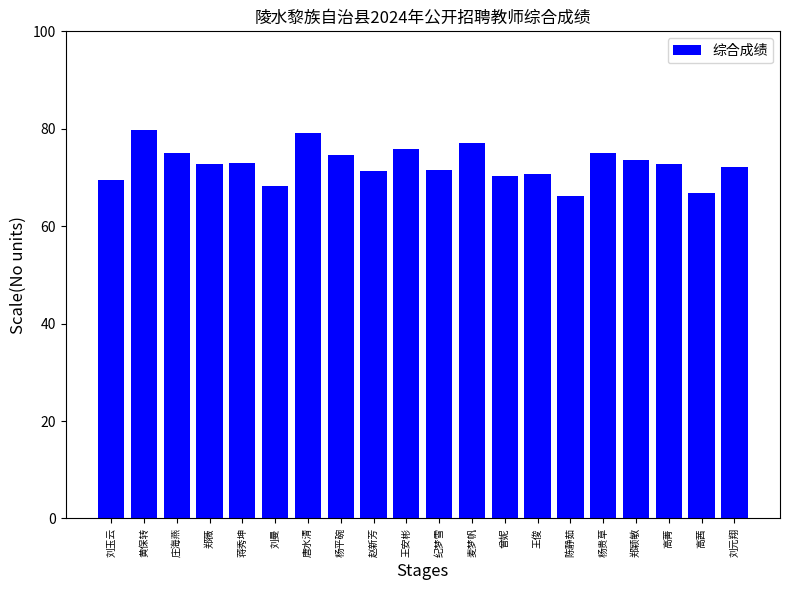

What is the greatest value displayed?

79.8